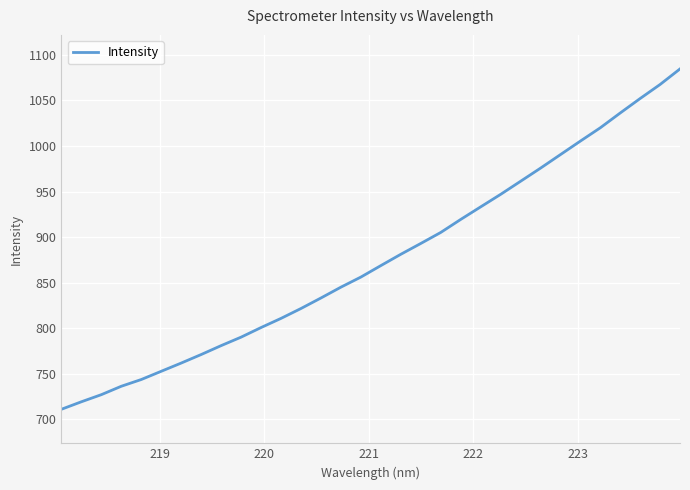

What is the minimum value shown in the chart?

711.1